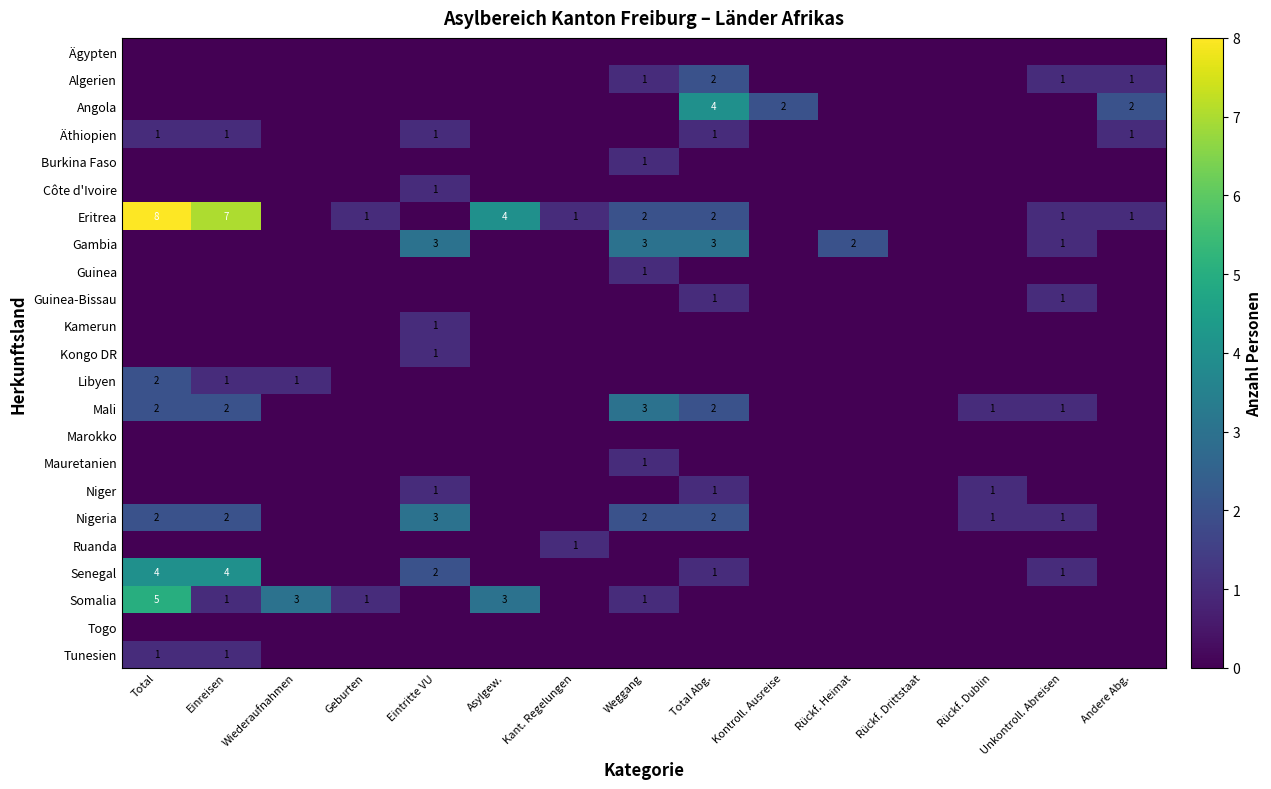

What is the total value across all series at Total Abg.?

19